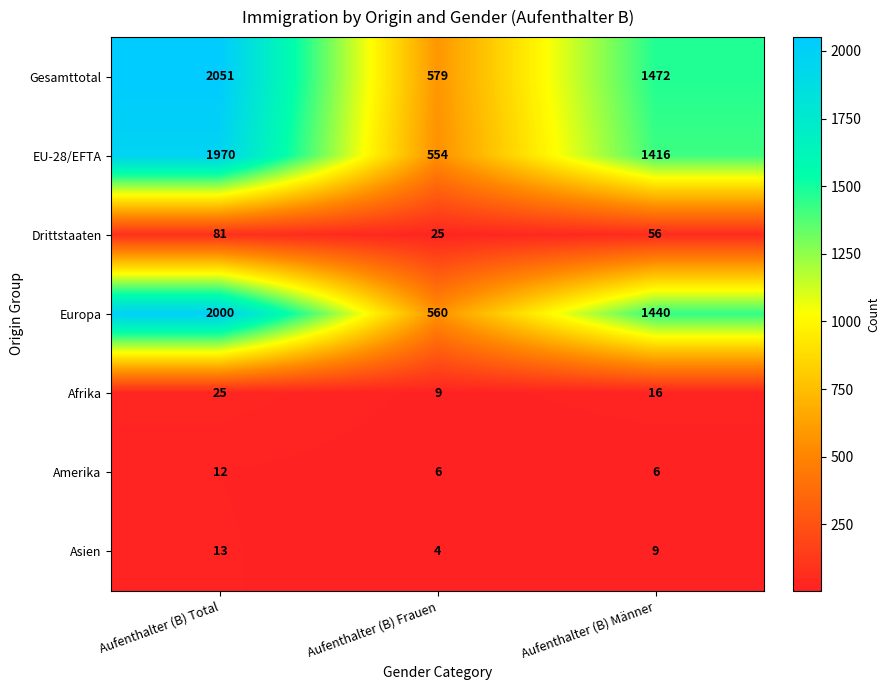

Between Aufenthalter (B) Total and Aufenthalter (B) Männer, which series saw the biggest shift?

Gesamttotal